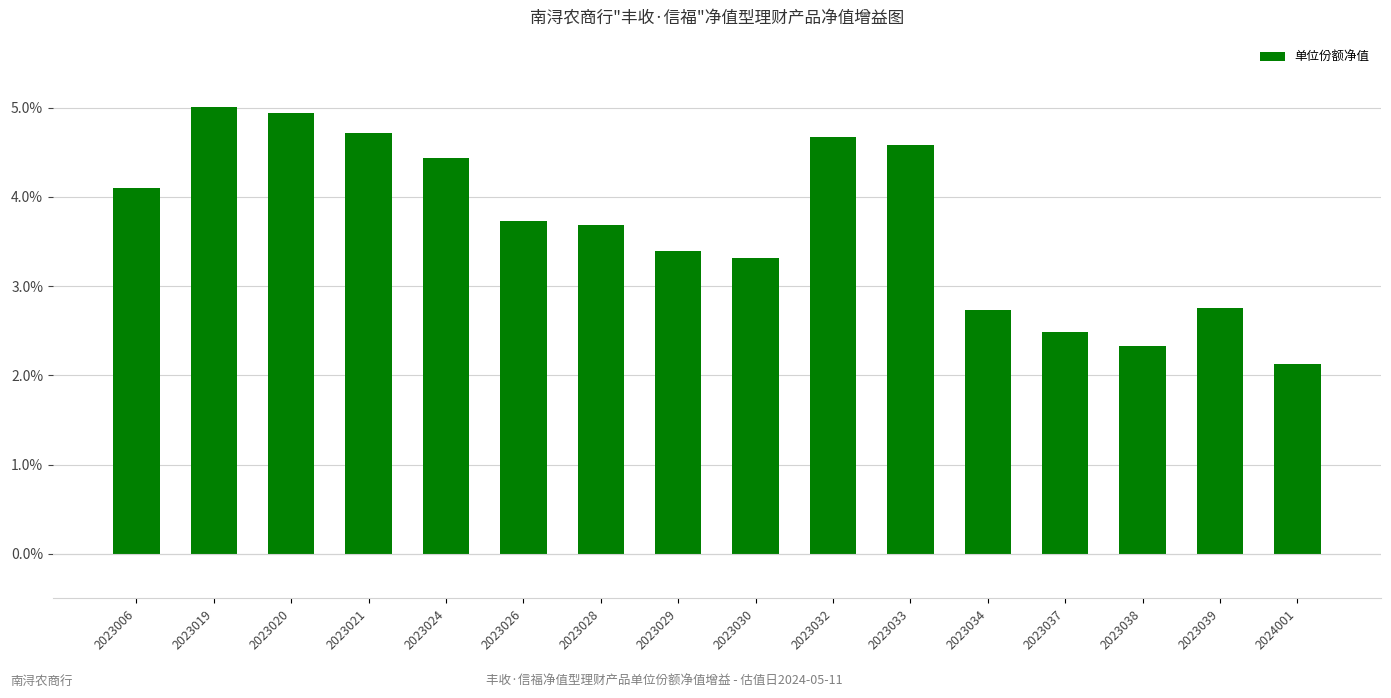

Does the chart contain any negative values?

No